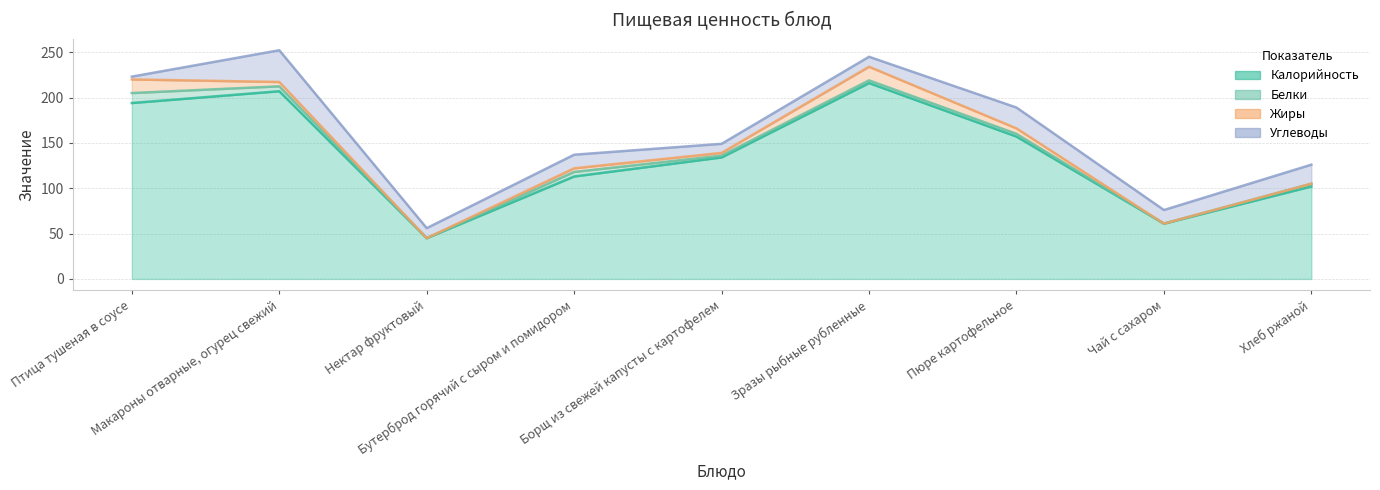

Is it true that Калорийность equals 50.8 at Пюре картофельное?

False